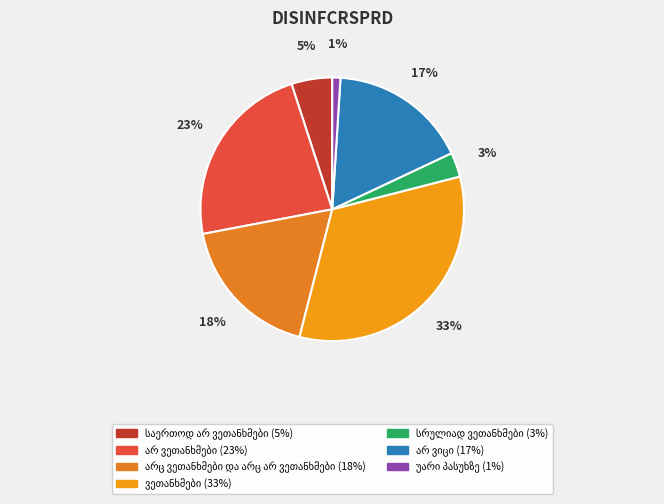

Count the number of slices in the pie.

7